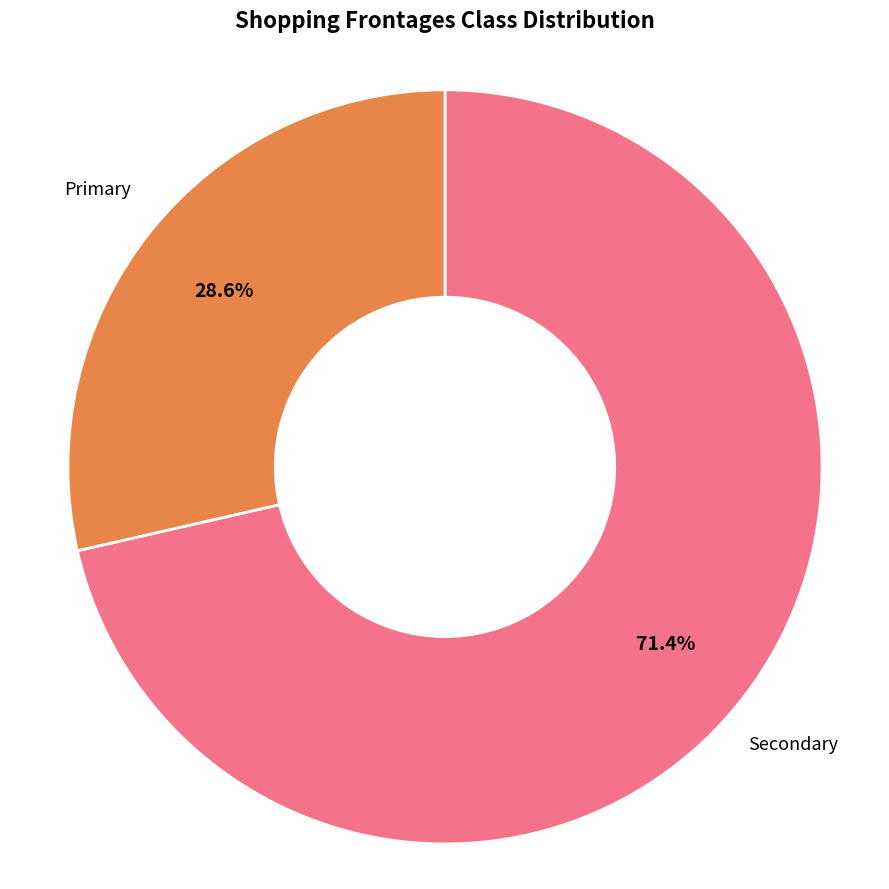

To the nearest percent, what is the average slice percentage?

50%